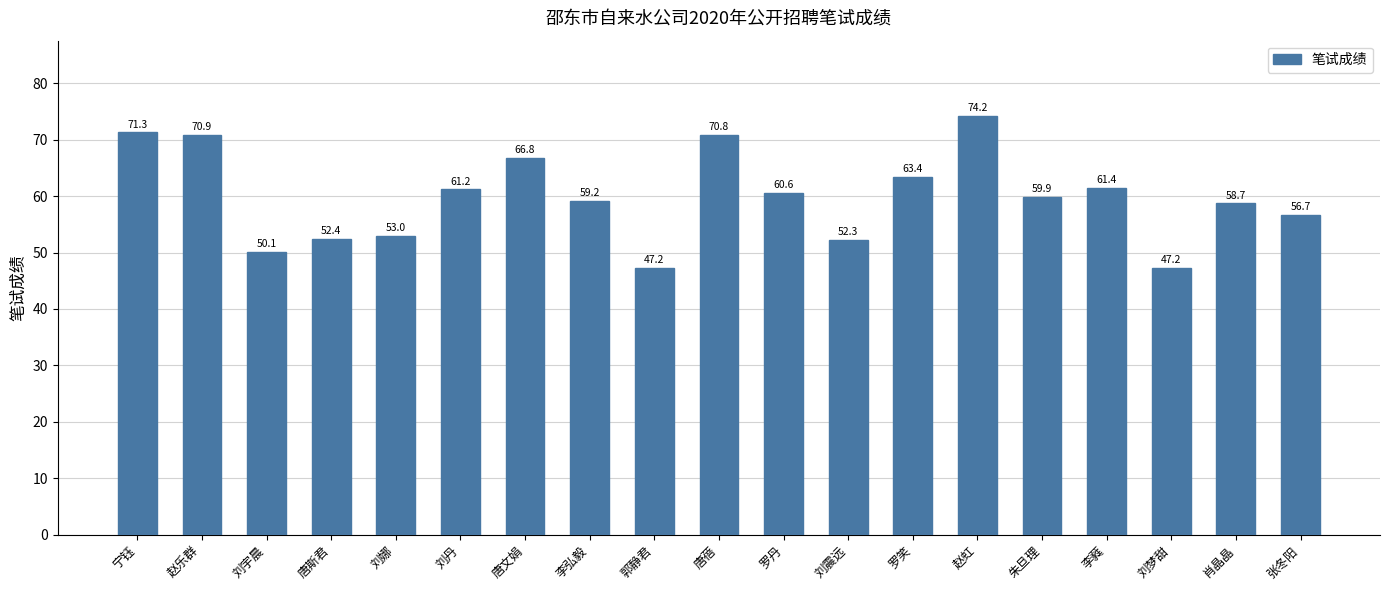

What is the difference between the values at 肖晶晶 and 赵虹?

15.5